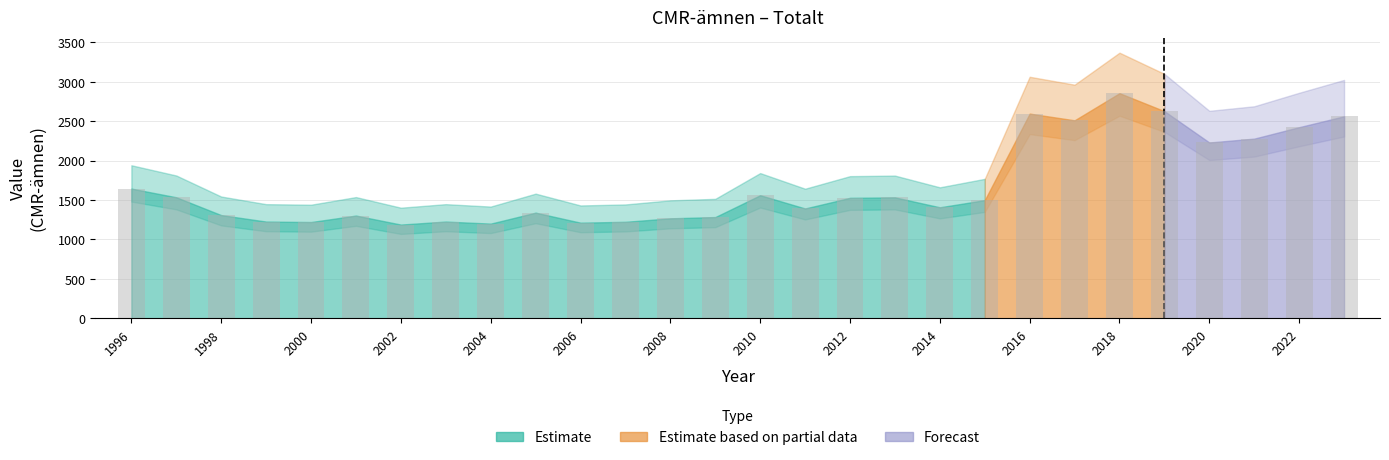

What is the minimum value shown in the chart?

1188